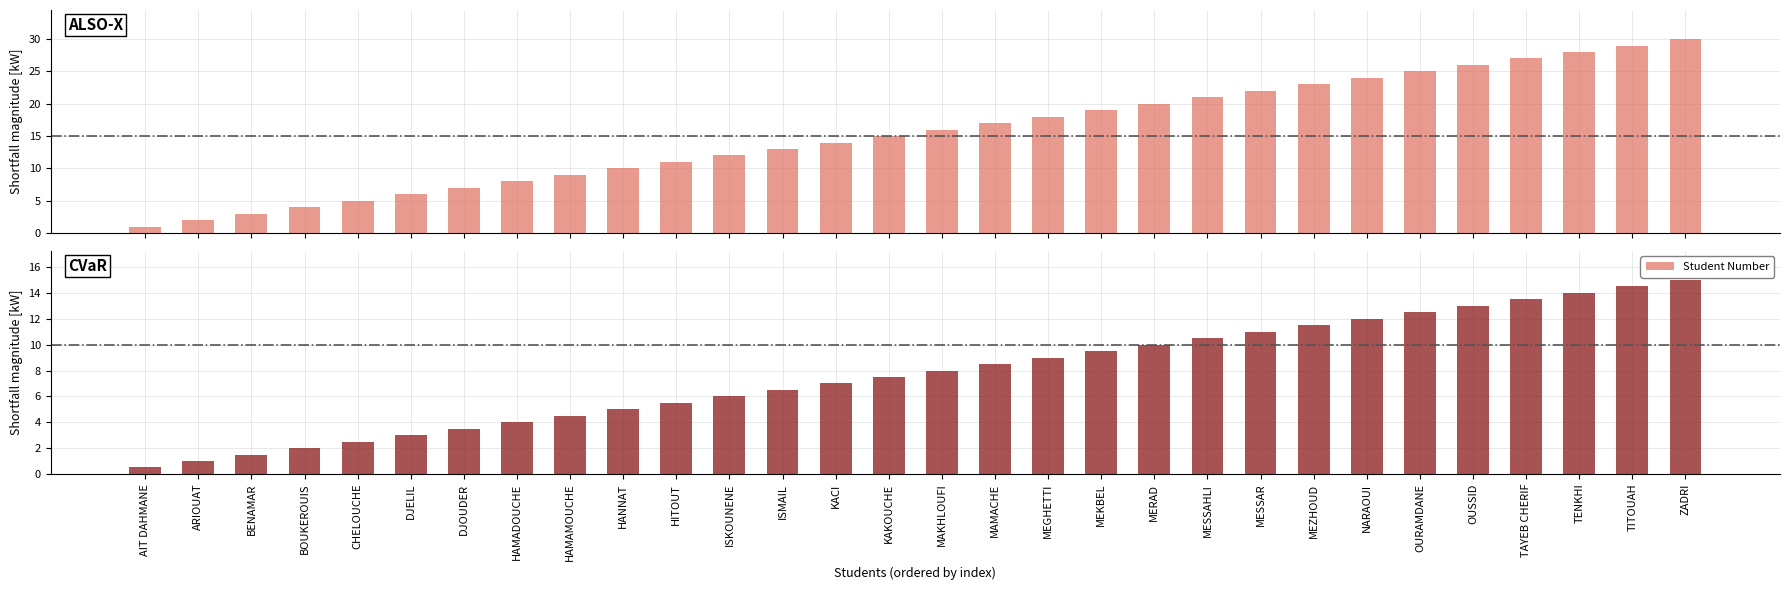

What is the maximum value shown in the chart?

30